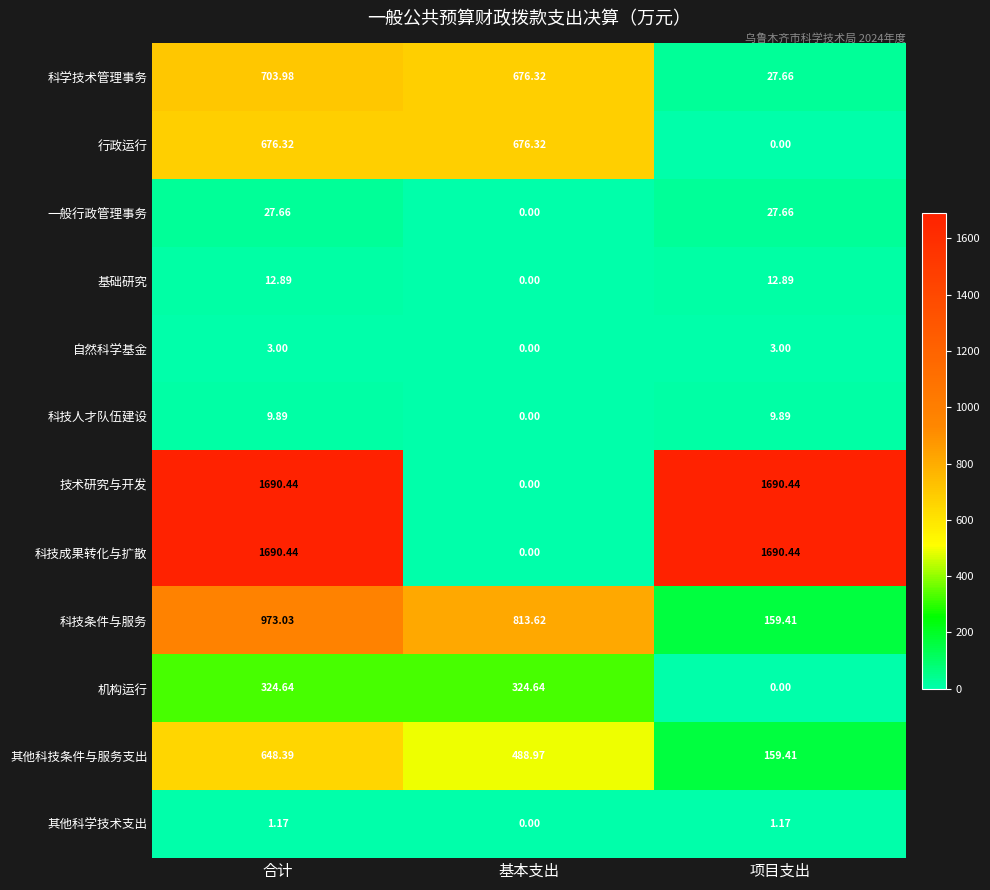

At which category is the sum across all series the highest?

合计